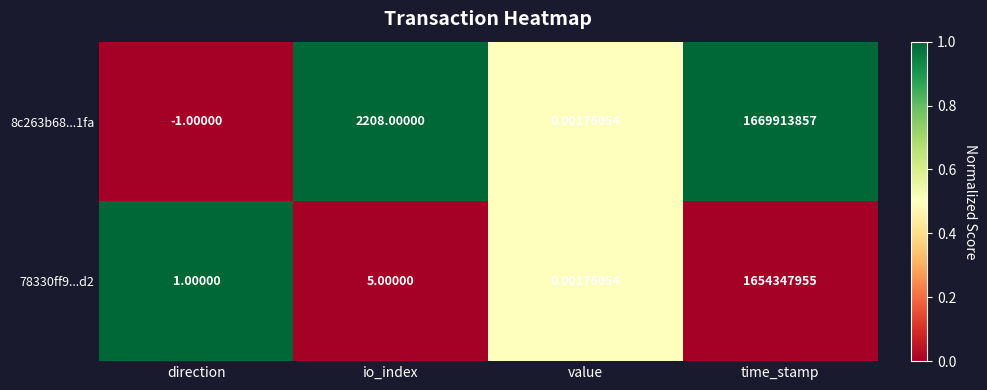

Rank the categories by 8c263b68...1fa value from highest to lowest.

time_stamp, io_index, value, direction